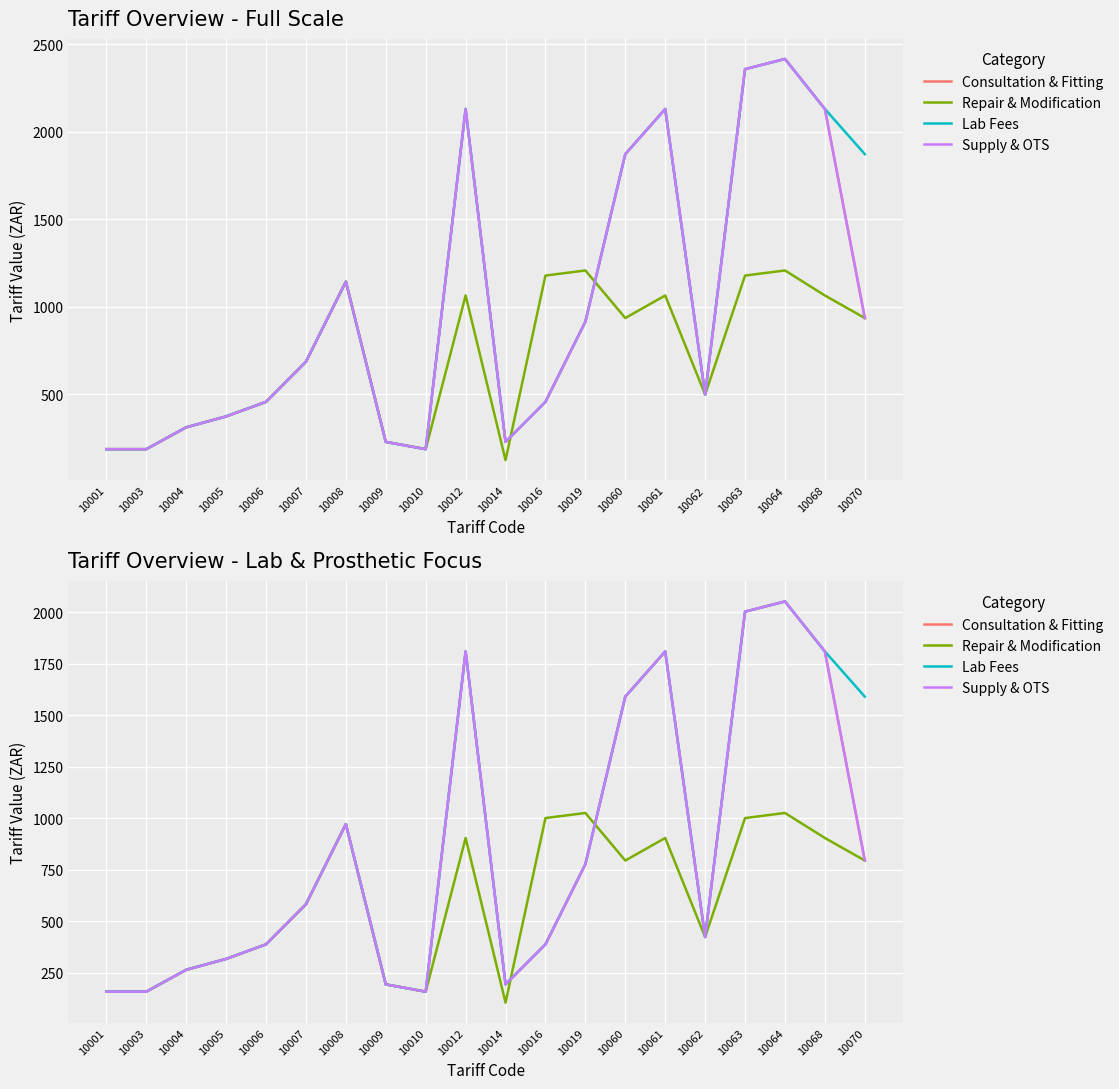

The value of Supply & OTS at 10012 is 1809.8. True or false?

True